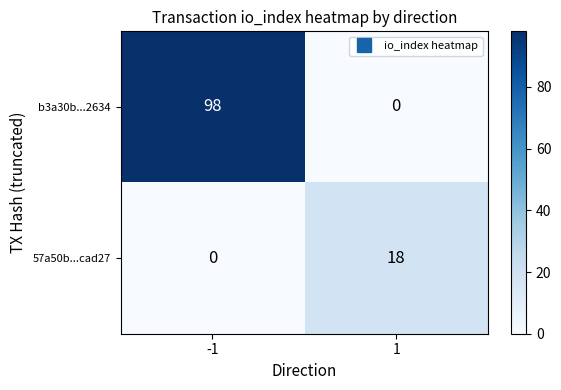

List the series in order of their overall mean, highest first.

b3a30b...2634, 57a50b...cad27